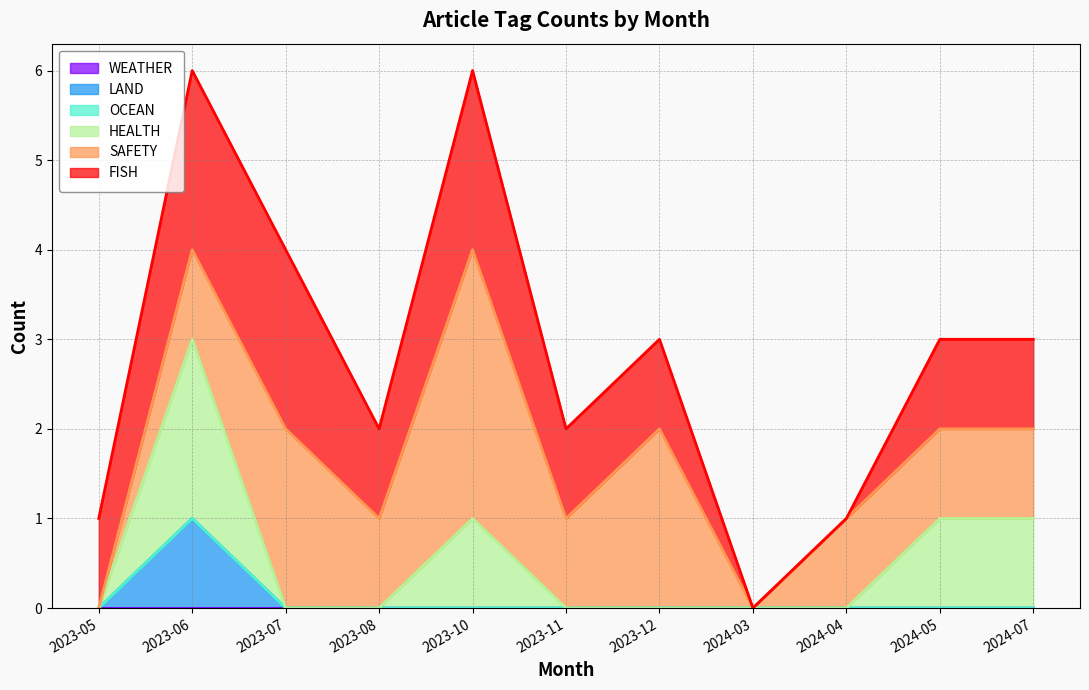

At which category does FISH reach its first local valley?

2023-08